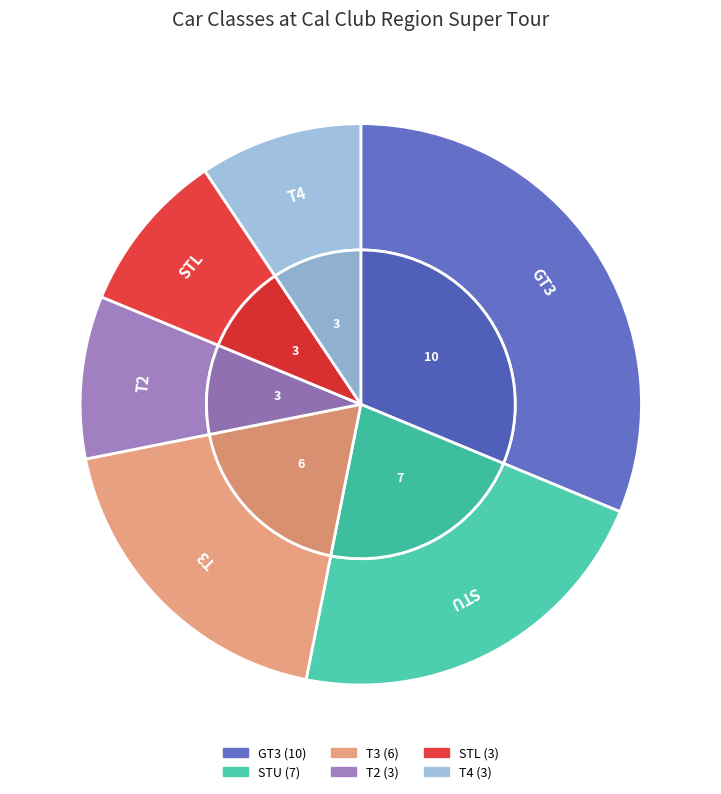

Is there a majority slice in this chart?

No